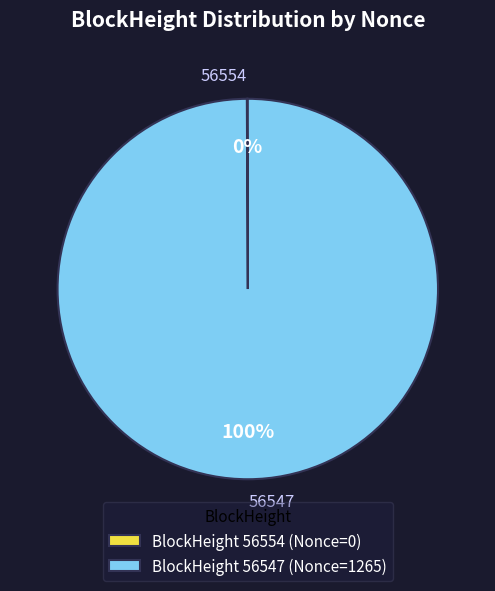

What percentage is the 56547 slice, to the nearest percent?

100%